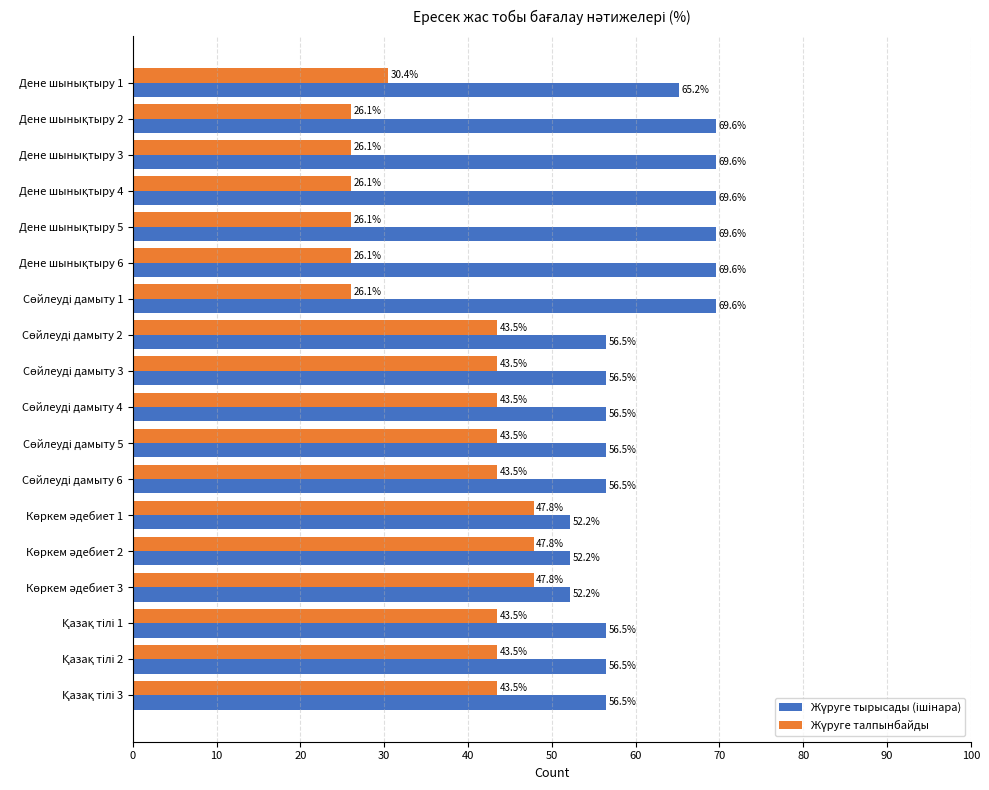

What is the greatest value displayed?

69.6